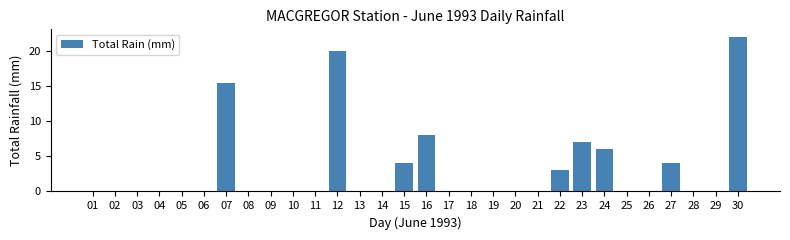

Are the bars horizontal?

No